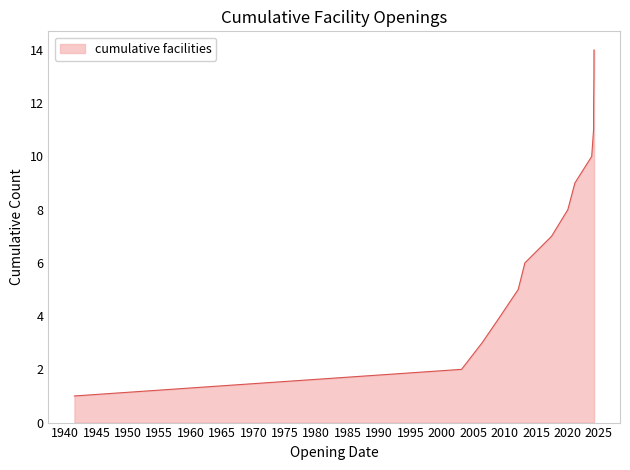

What is the smallest value displayed?

1